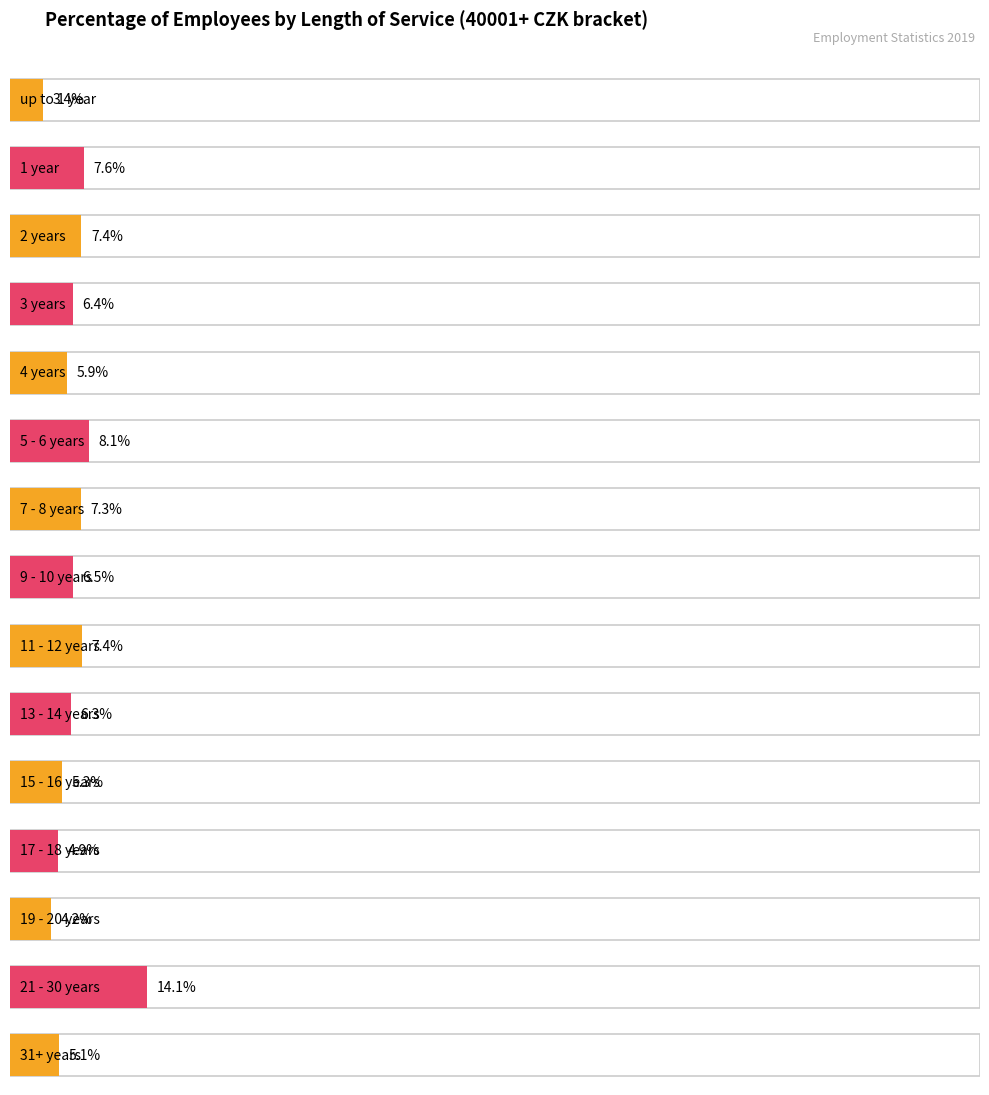

Between 5 - 6 years and 9 - 10 years, which is larger?

5 - 6 years